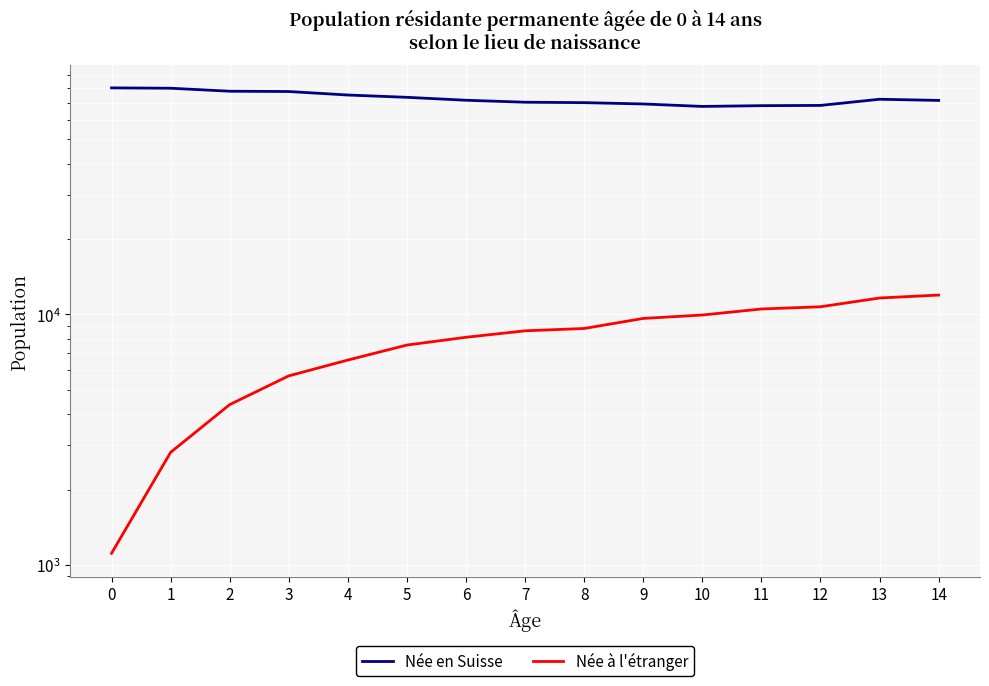

List the series in order of their peak value, highest first.

Née en Suisse, Née à l'étranger